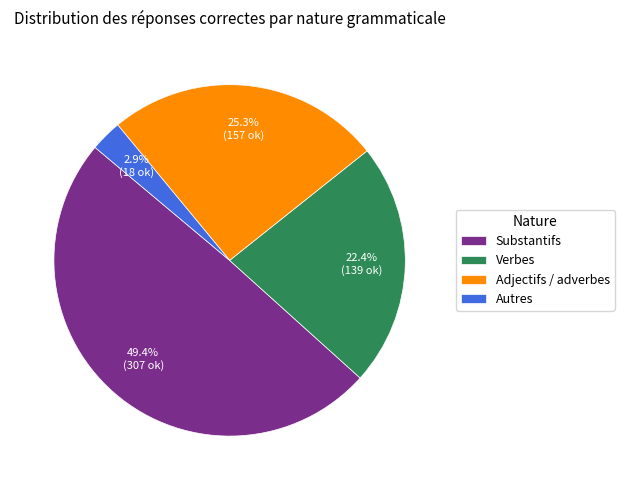

Is there a majority slice in this chart?

No